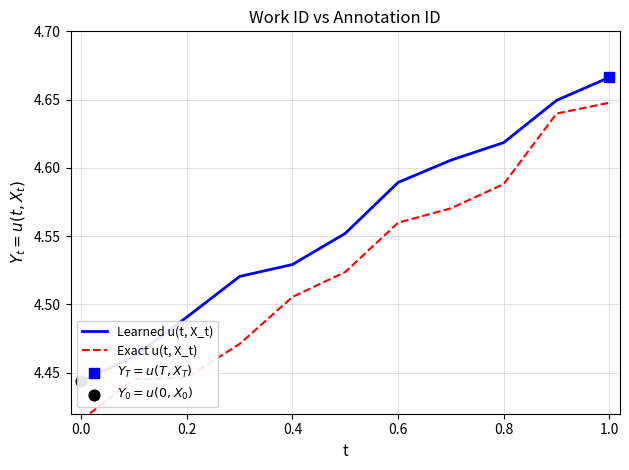

Is the value of Exact u(t, X_t) at 0.8 greater than the value of Learned u(t, X_t) at 9?

No